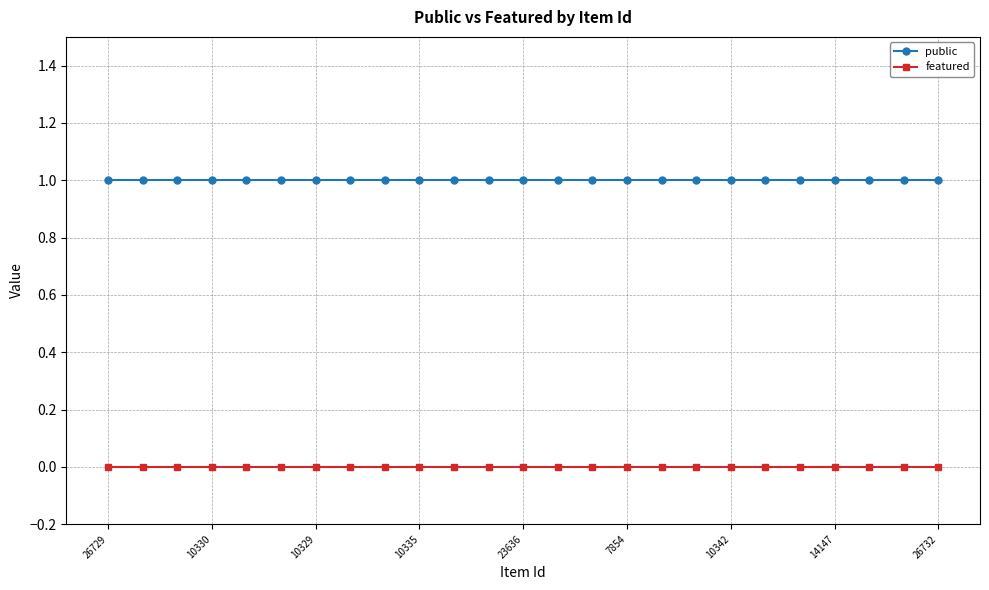

Rank the series by their maximum value, from lowest to highest.

featured, public